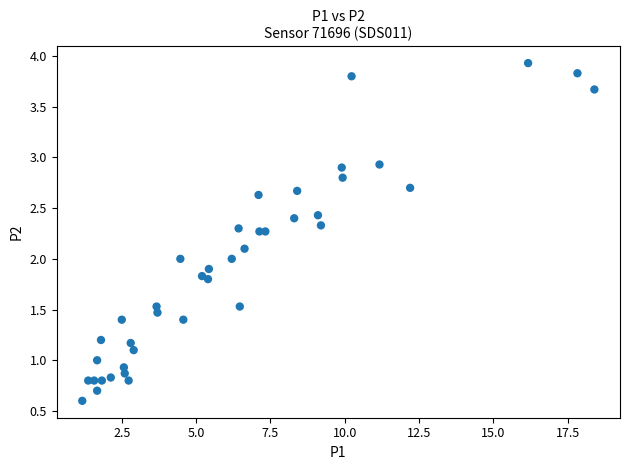

What is the range of Y values (max minus min)?

3.3